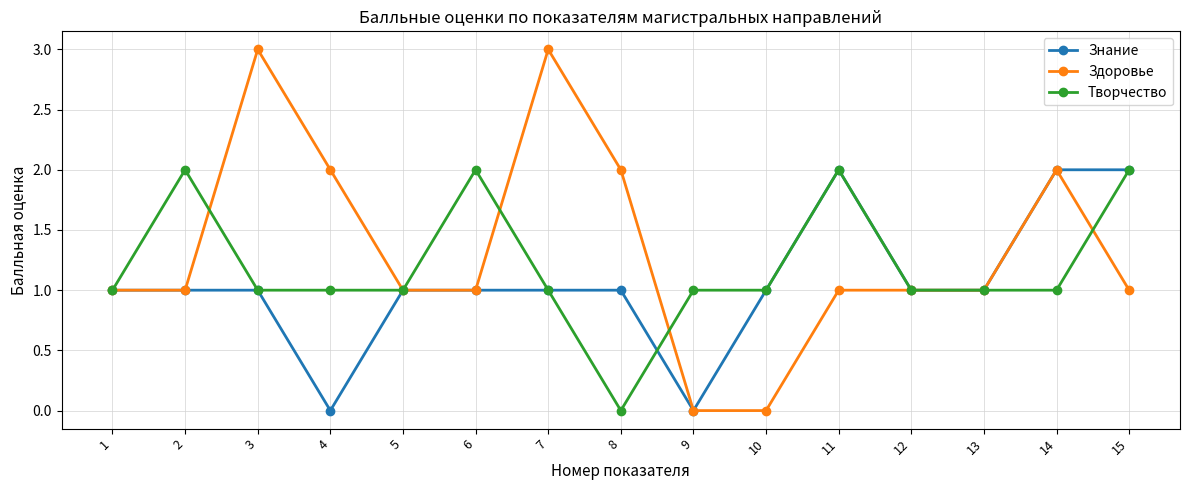

What is the value of the Знание point at the 7th from the left?

1